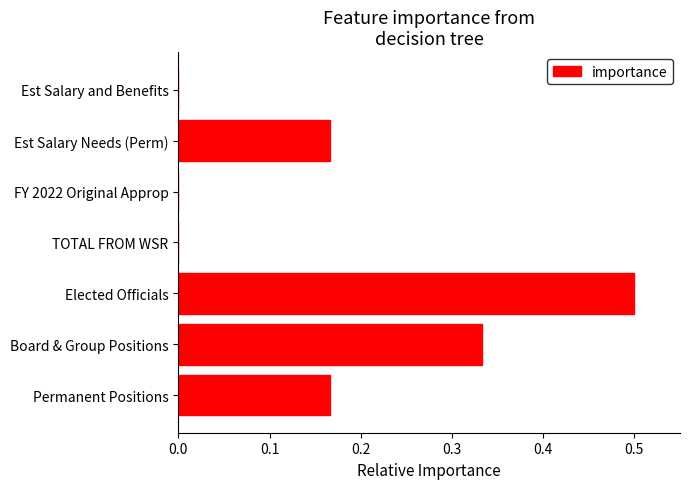

What is the greatest value displayed?

0.5